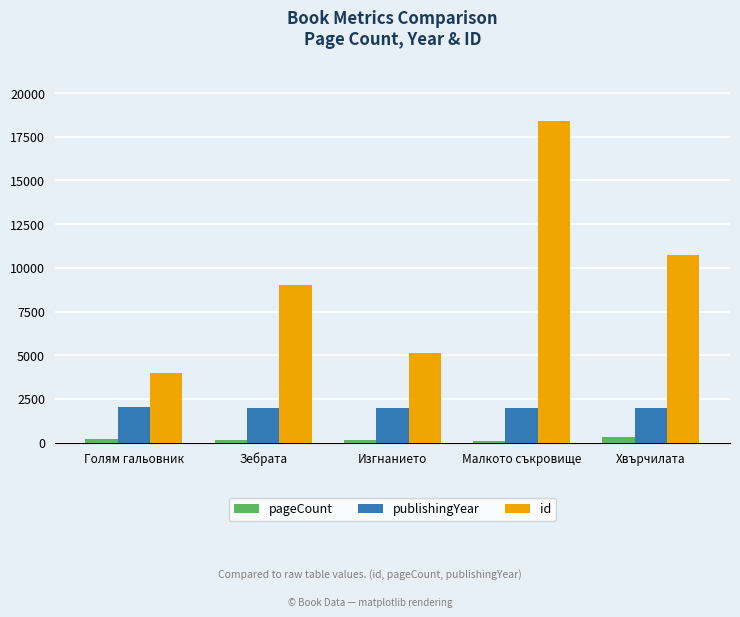

Which label corresponds to the largest value in the chart?

Малкото съкровище